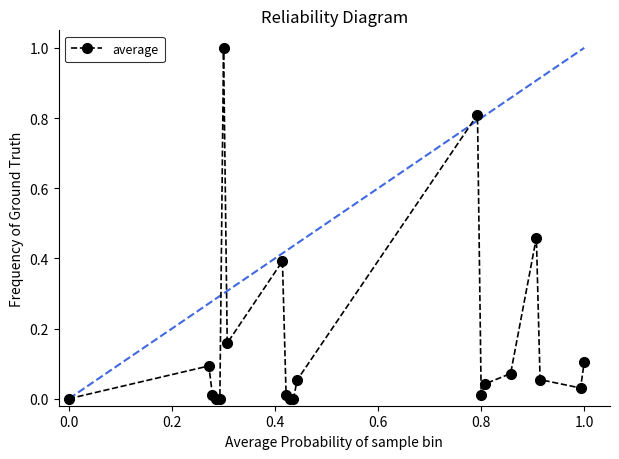

What is the difference between the maximum and minimum values?

1.0